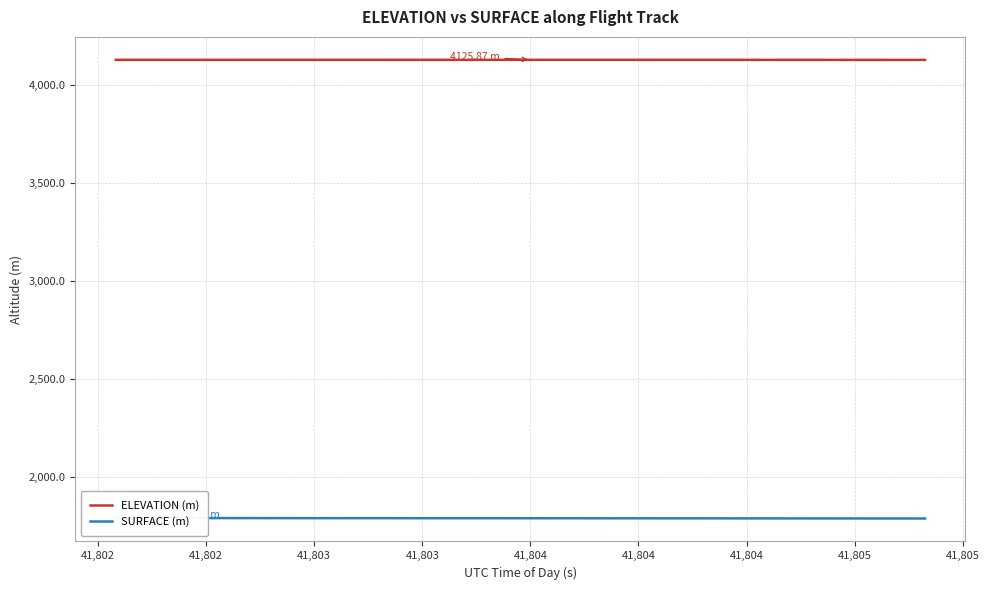

What is the difference between the maximum and second lowest values in the SURFACE (m) series?

2.1